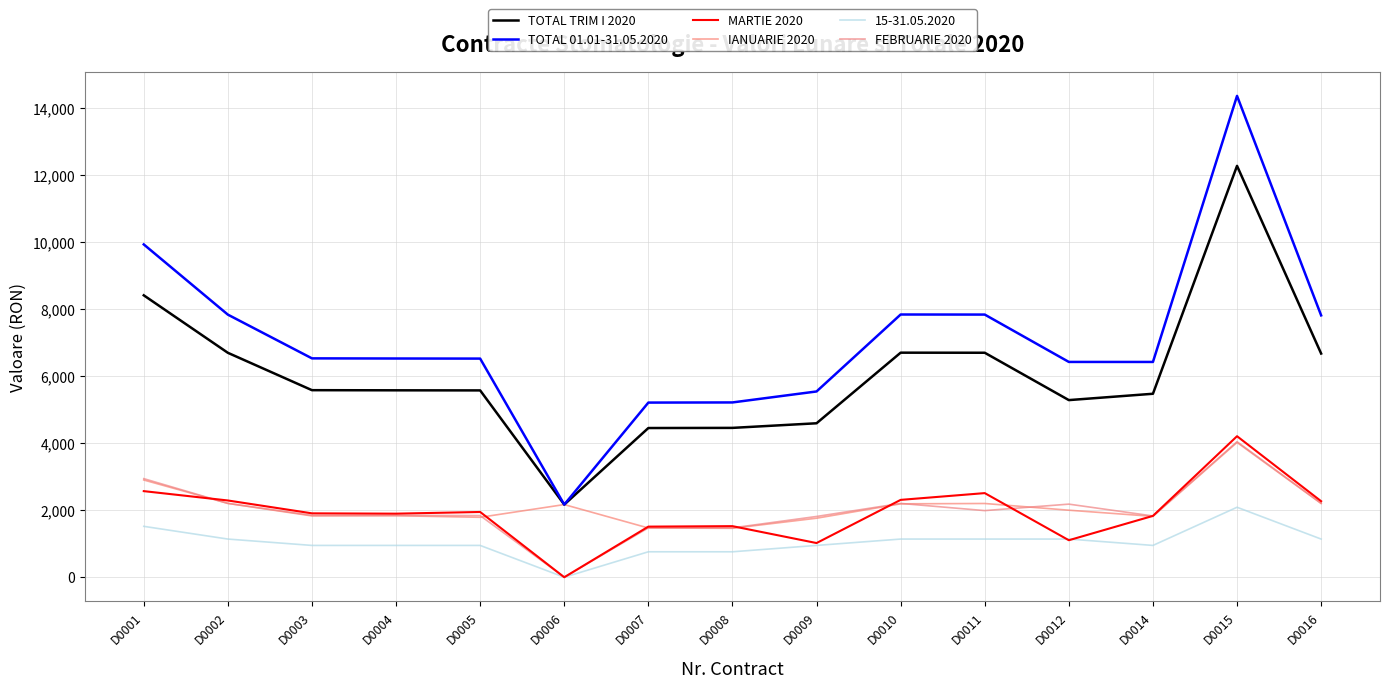

Which category has the lowest value across all series?

D0006